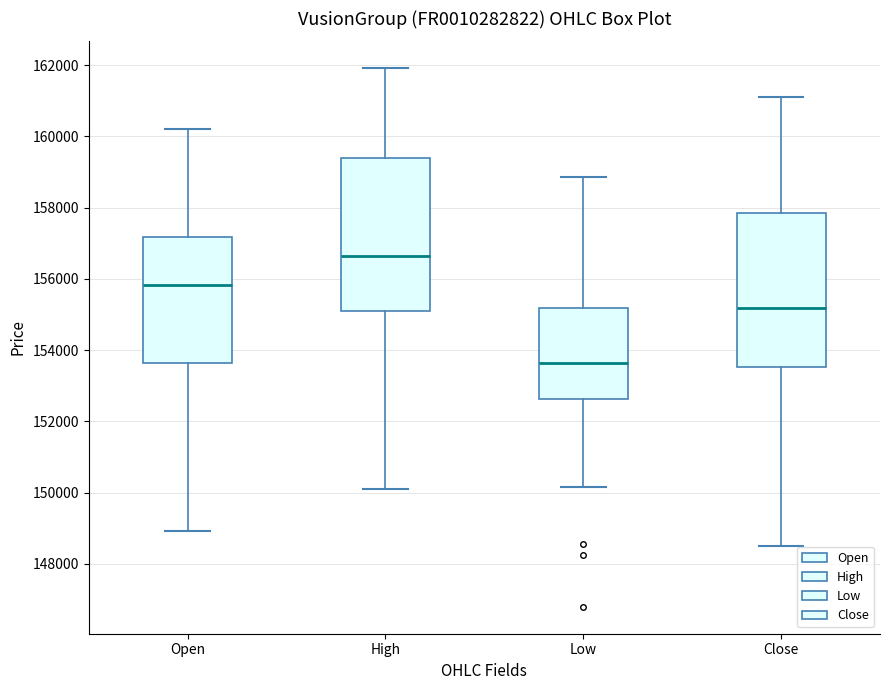

Which box's median line is the lowest?

Low